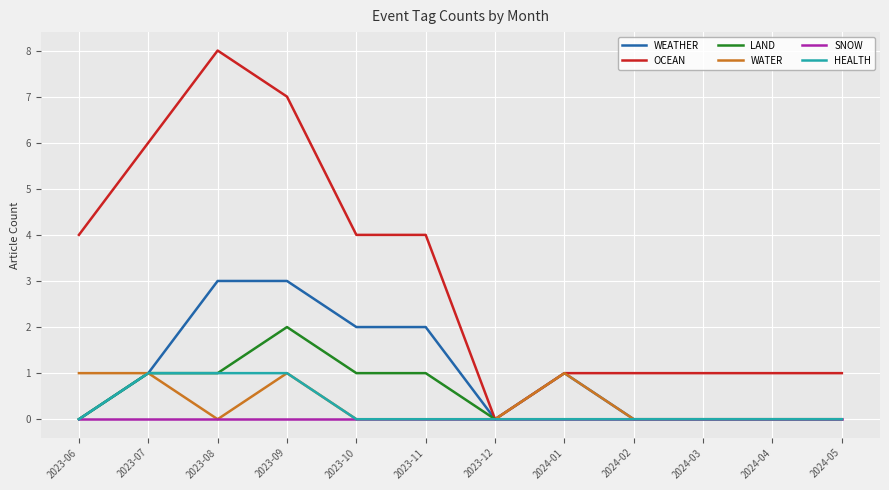

True or false: LAND has a value of 0 at 2023-06.

True